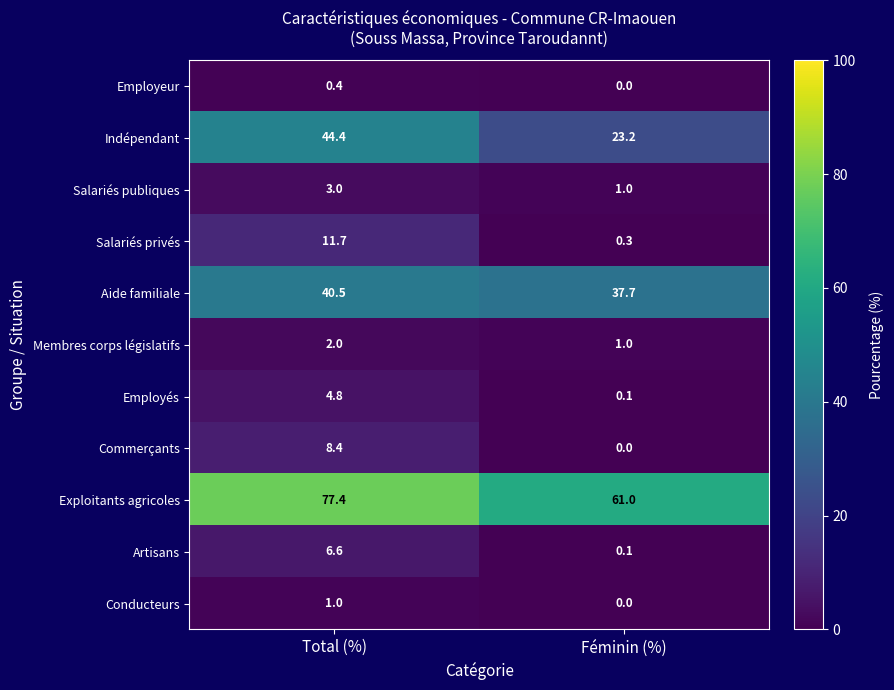

Which series has the largest total across all categories?

Exploitants agricoles